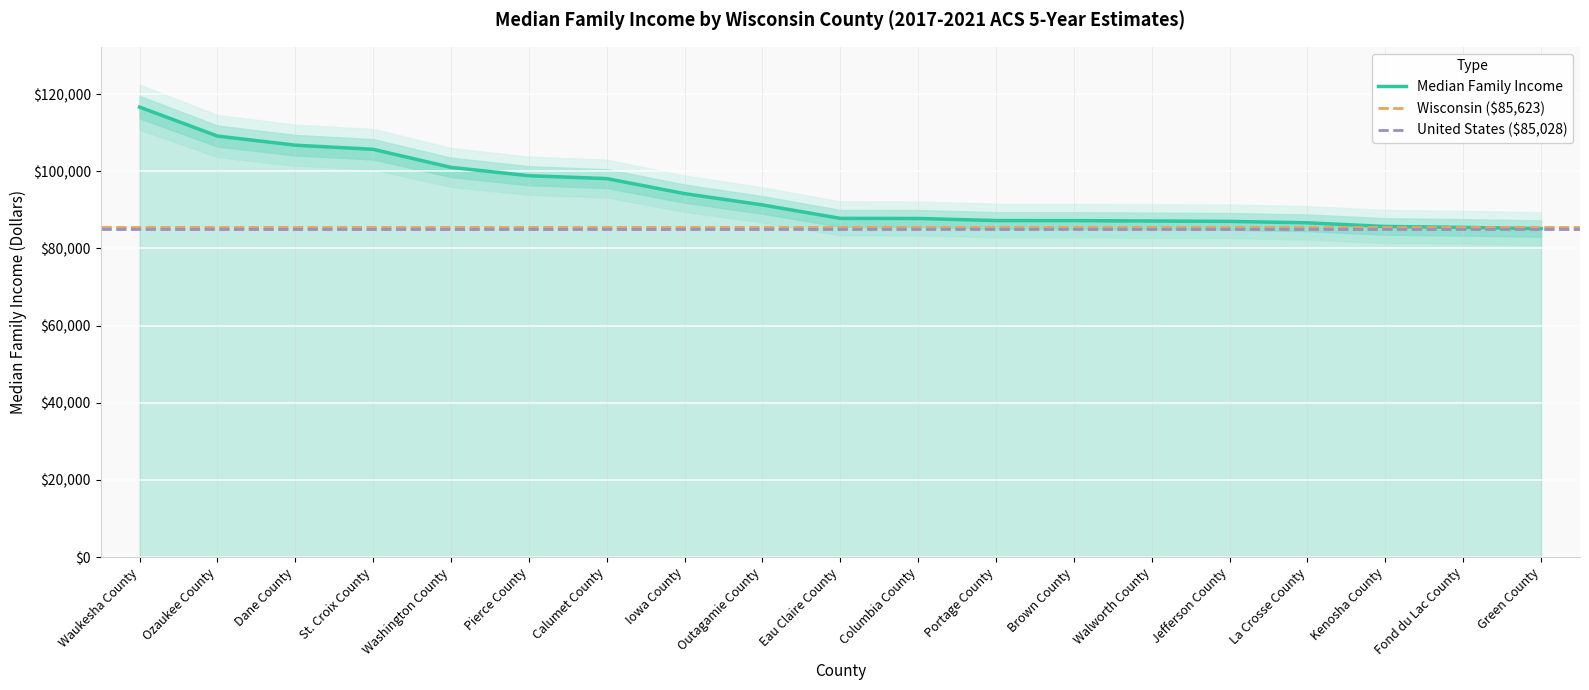

Which category has the highest value across all series?

Waukesha County